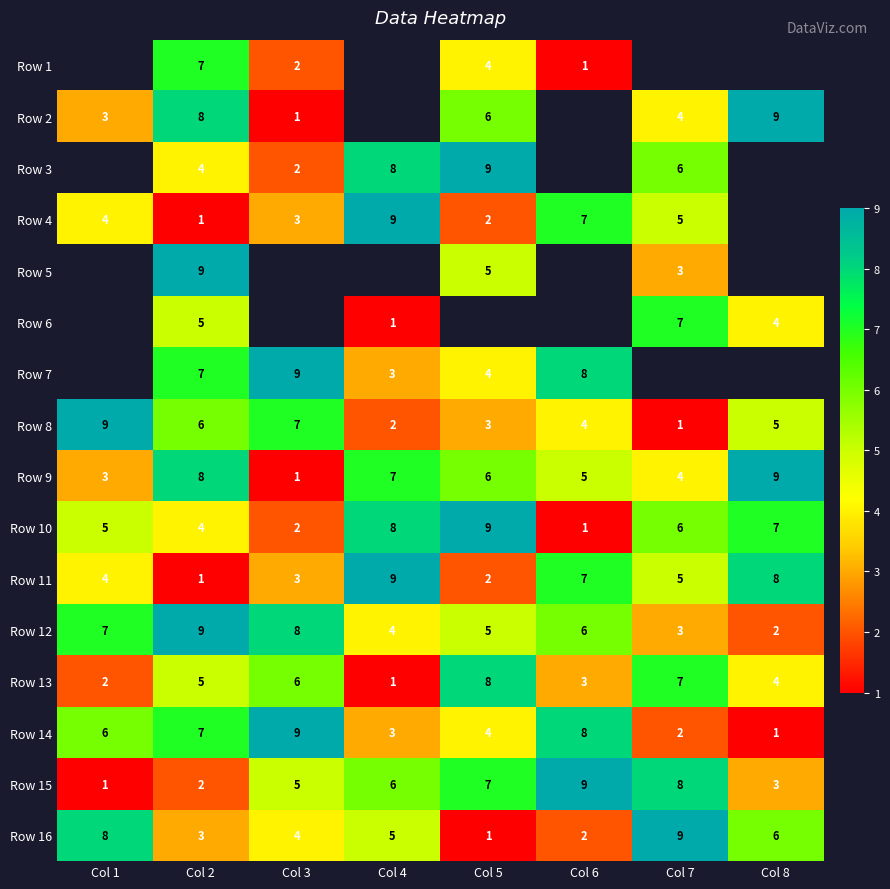

At which category does the chart reach its minimum across all series?

Col 6